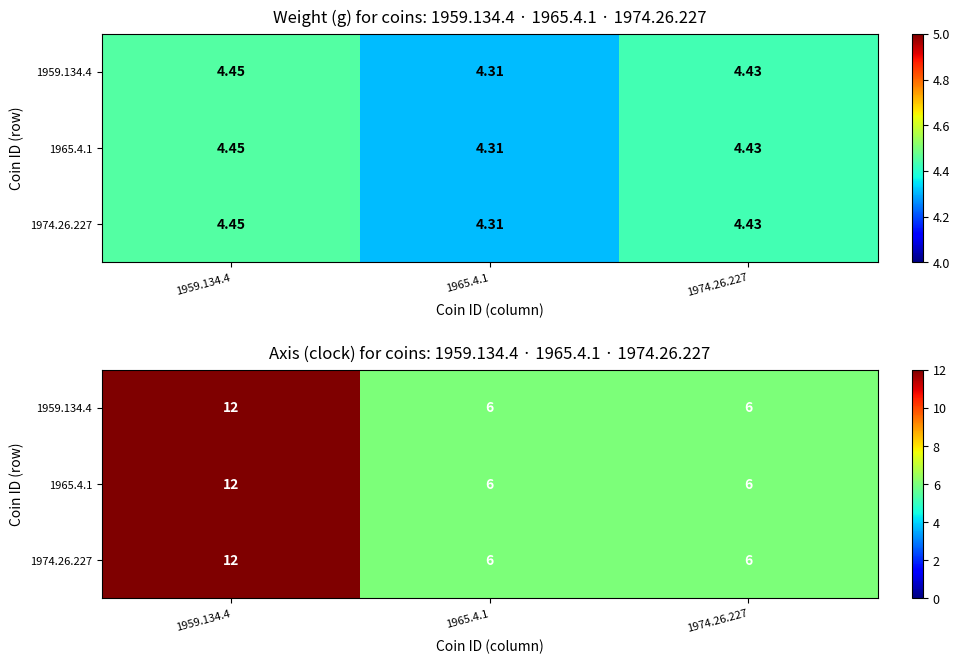

Is the value of 1965.4.1 at 1965.4.1 greater than the value of 1974.26.227 at 1974.26.227?

No